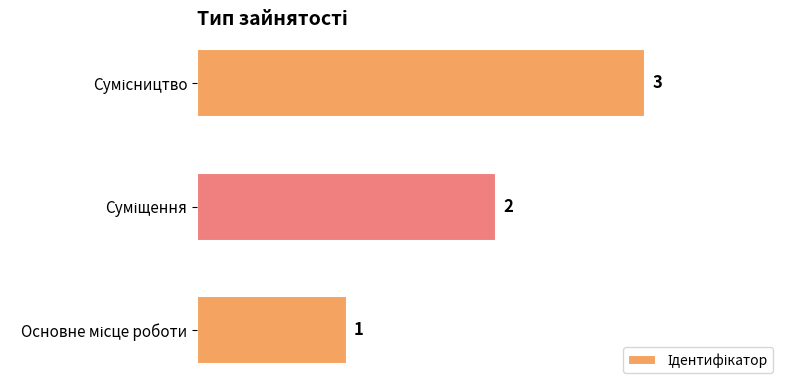

Count the values in the range 1 to 3.

3